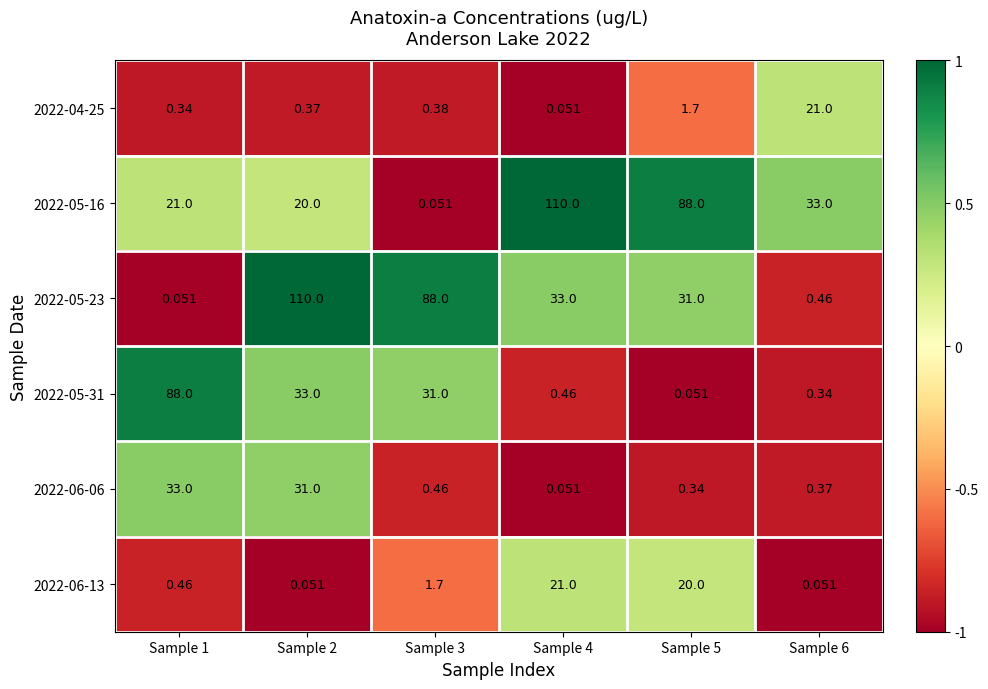

How many distinct data groups are displayed?

6